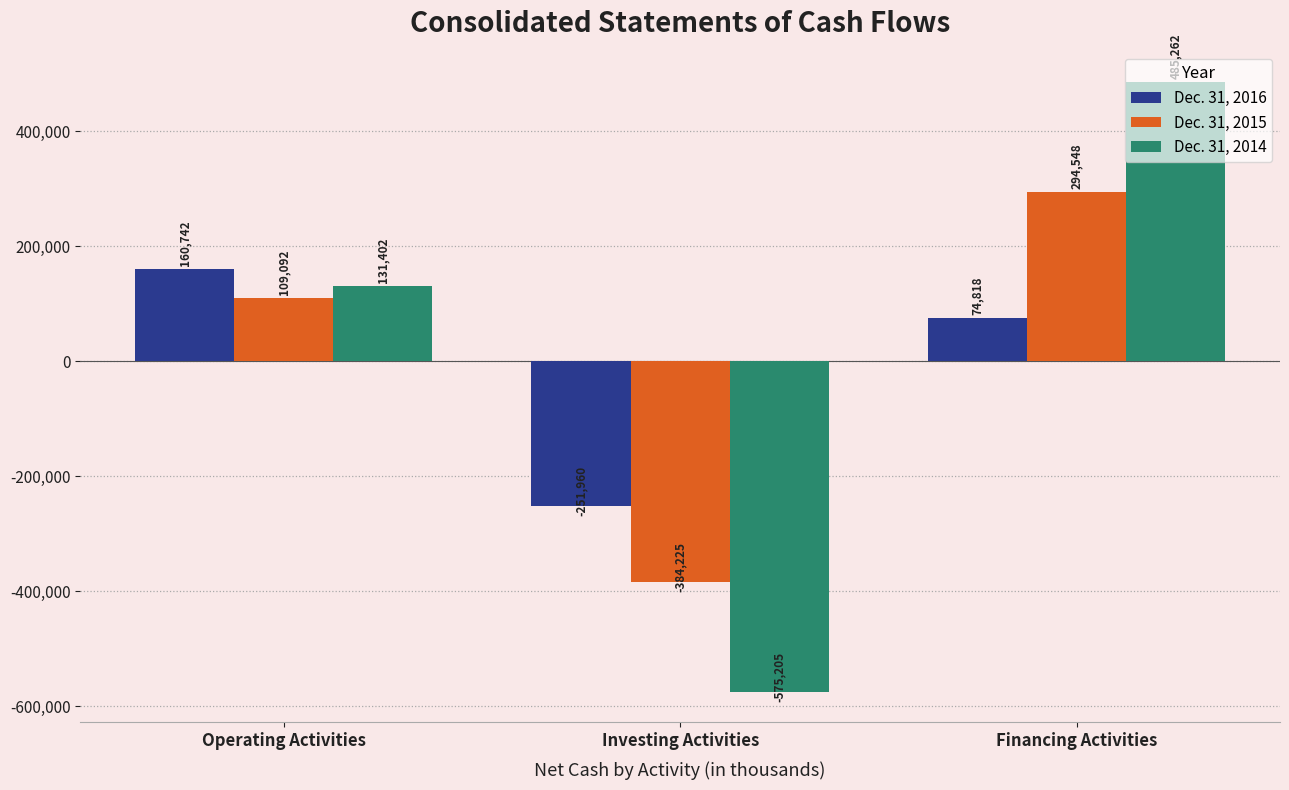

Is the value of Dec. 31, 2016 at Financing Activities greater than the value of Dec. 31, 2015 at Operating Activities?

No